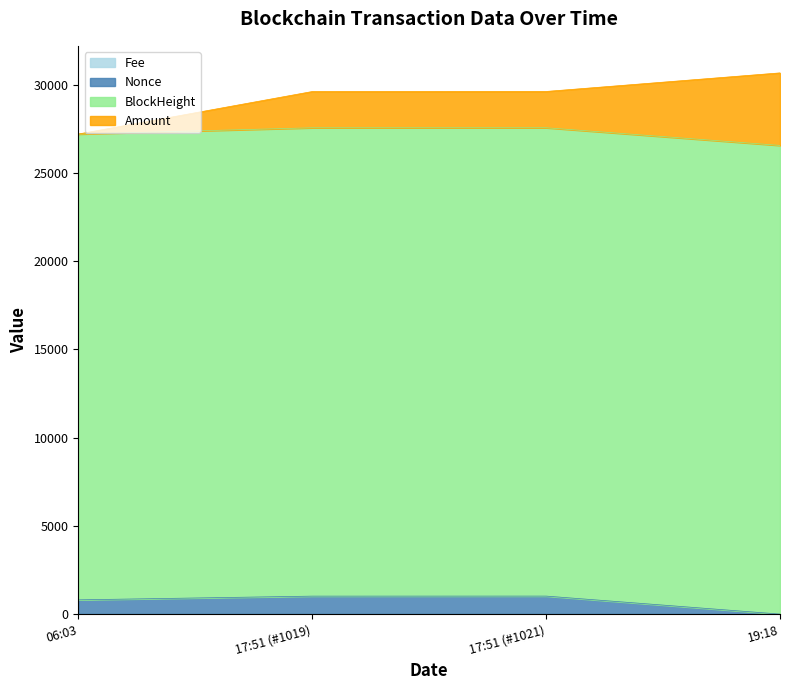

True or false: Nonce and BlockHeight cross at least once.

False